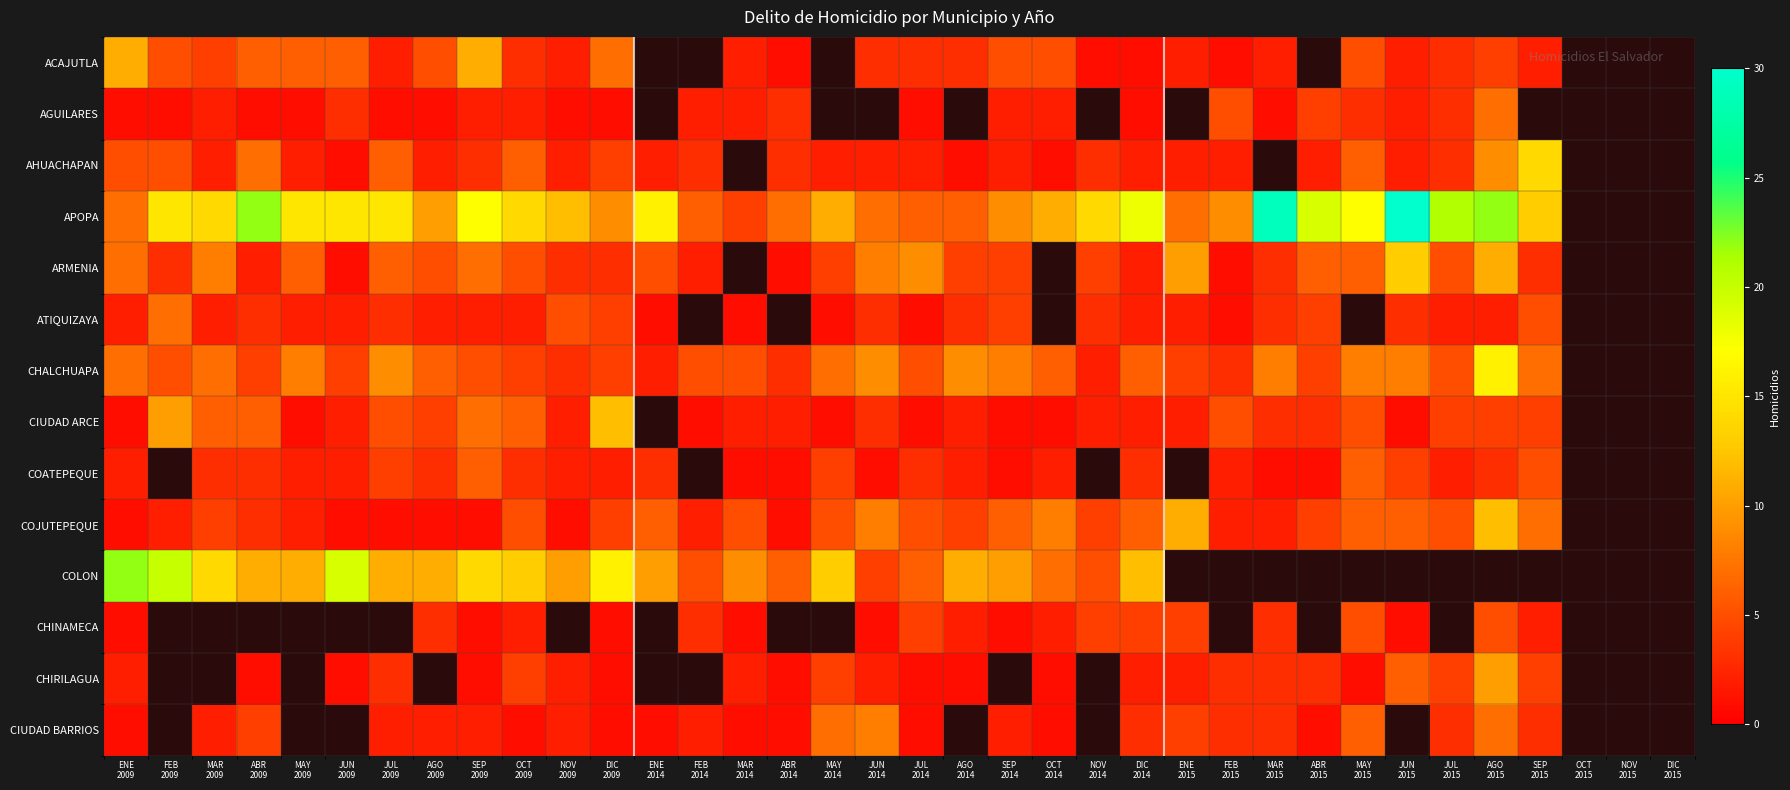

Is the value of AHUACHAPAN at ABR 2014 greater than the value of CIUDAD ARCE at MAR 2009?

No